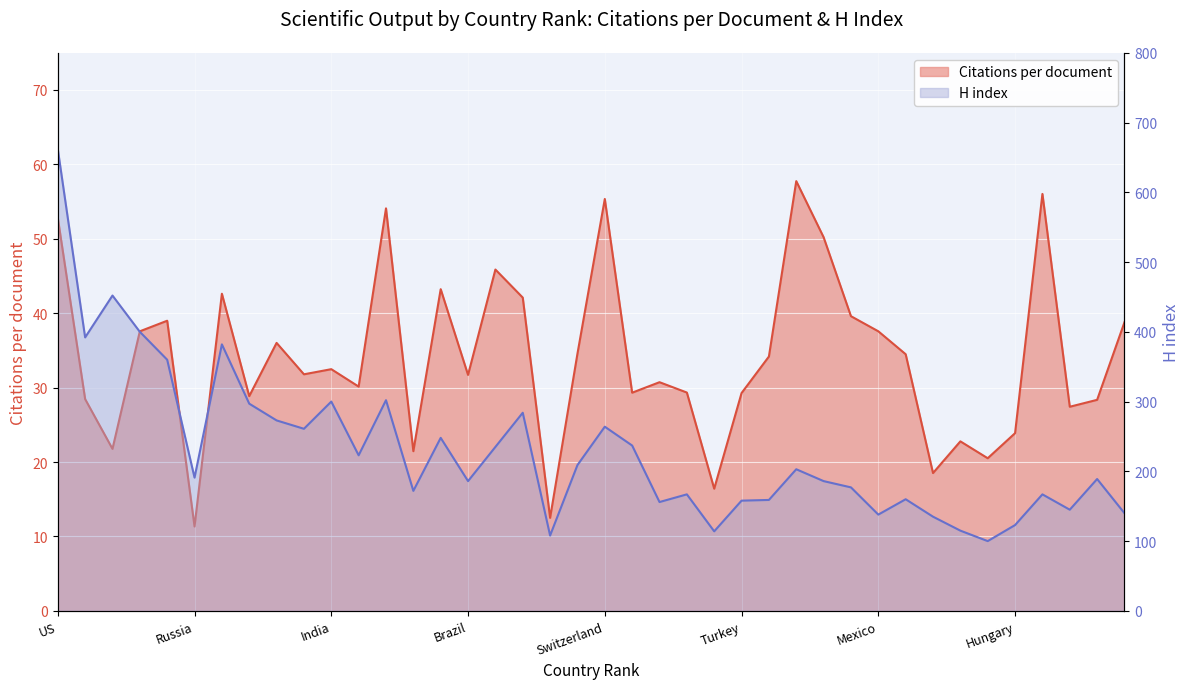

What is the difference between the Citations per document values at Turkey and India?

3.2